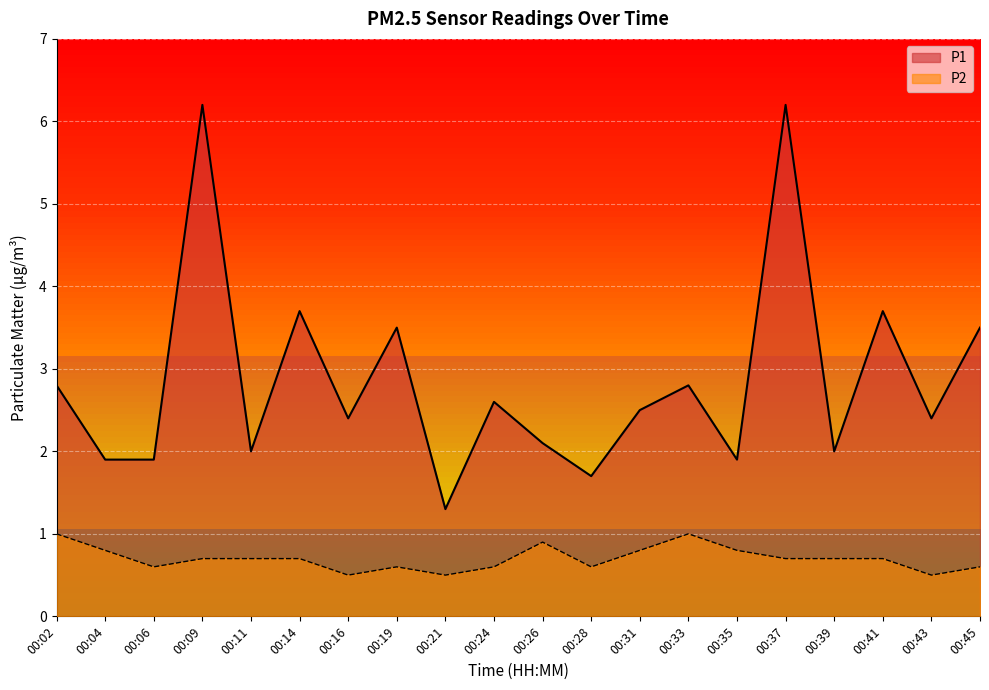

Which category has the lowest value across all series?

00:16